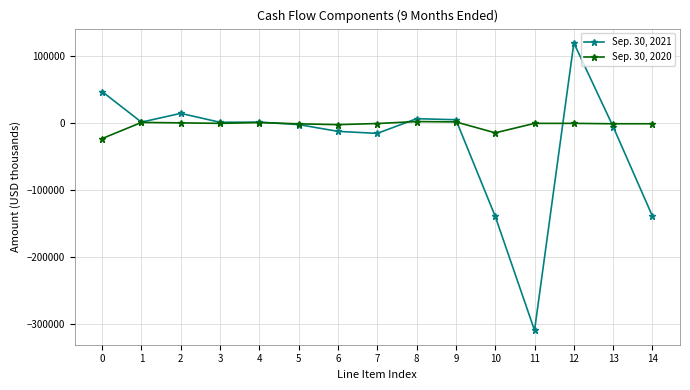

Is this an area chart (filled region under the line)?

No